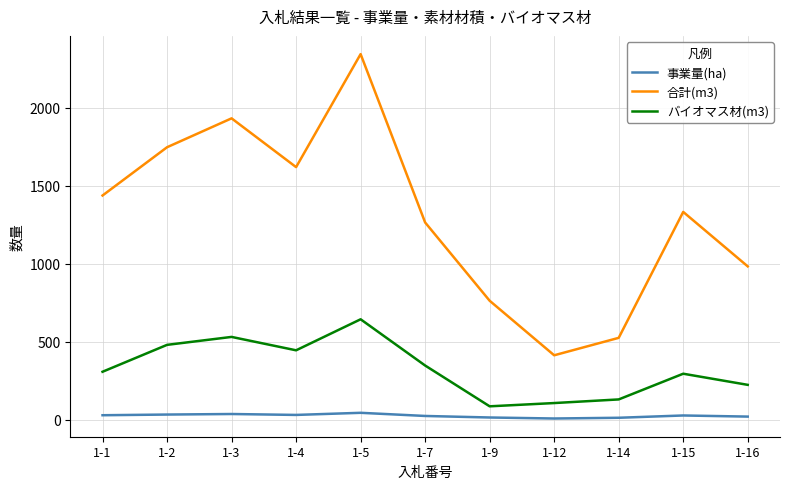

Rank the series by their maximum value, from lowest to highest.

事業量(ha), バイオマス材(m3), 合計(m3)